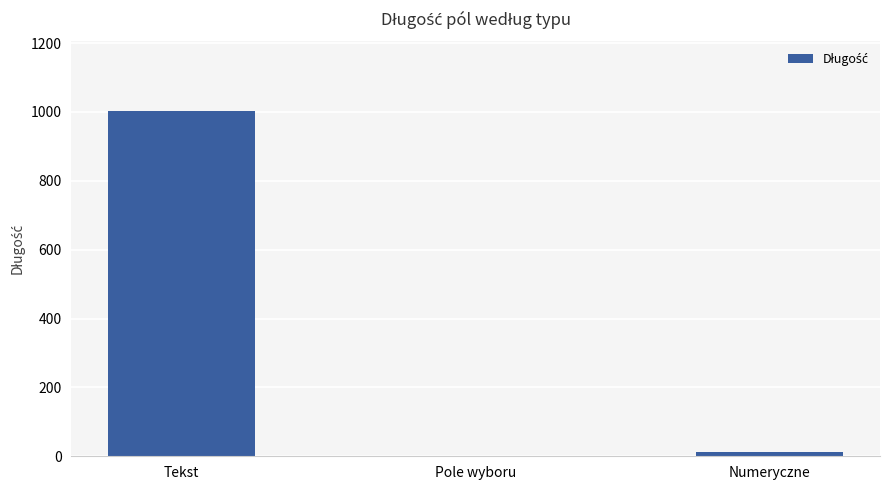

Which category has the highest value across all series?

Tekst